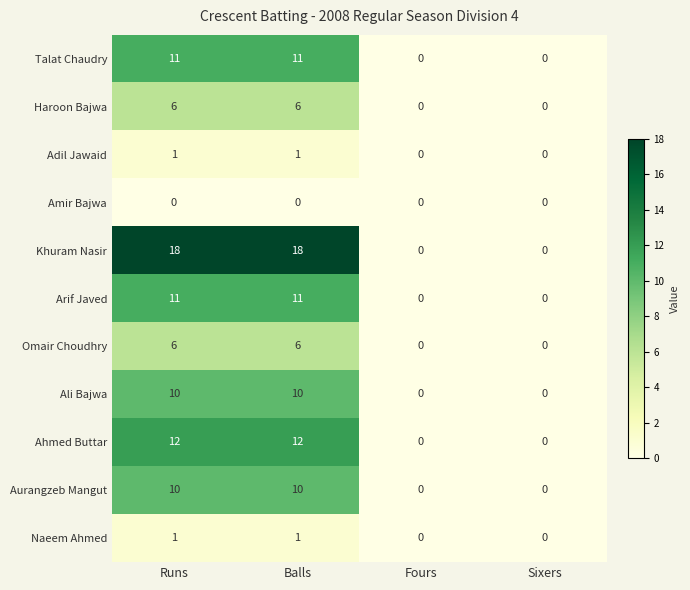

What is the maximum value shown in the chart?

18